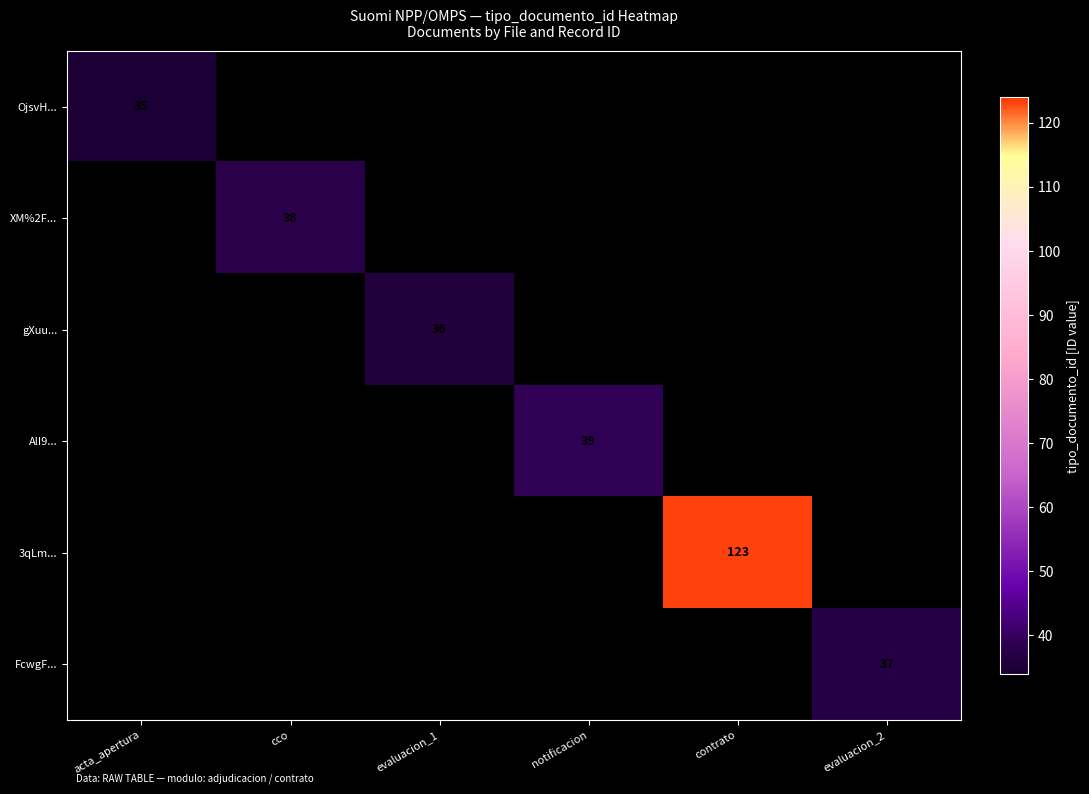

The value of OjsvH... at acta_apertura is 35. True or false?

True